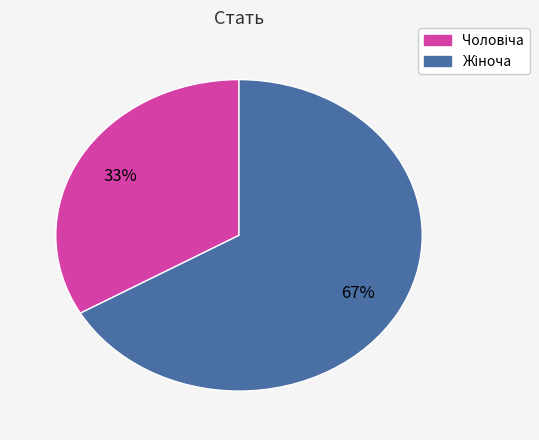

Is there a majority slice in this chart?

Yes